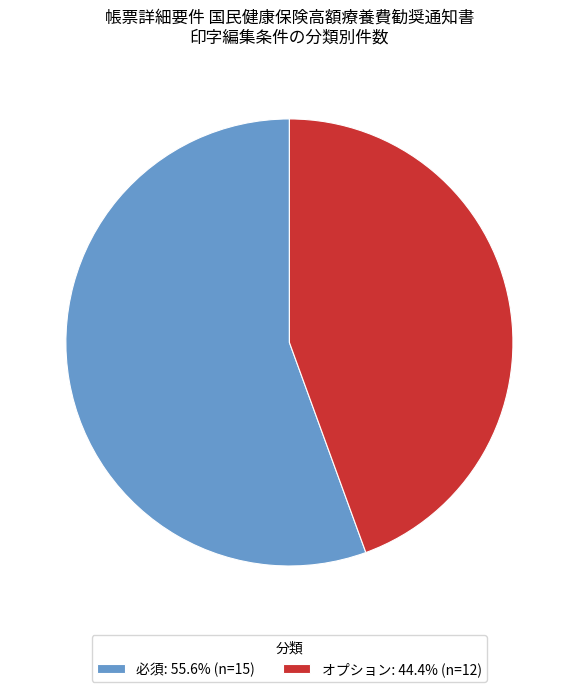

How many segments does this pie chart have?

2